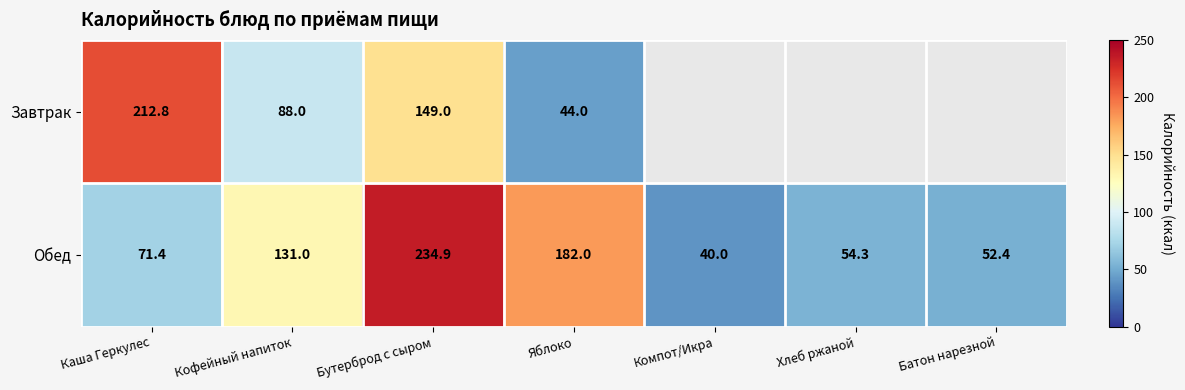

At how many categories does at least one series exceed 70?

4